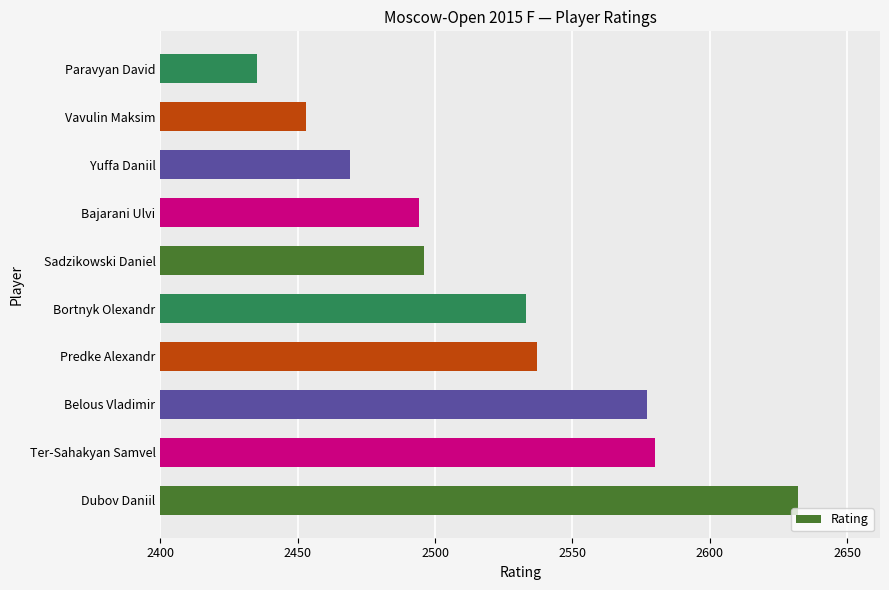

What is the average value?

2521